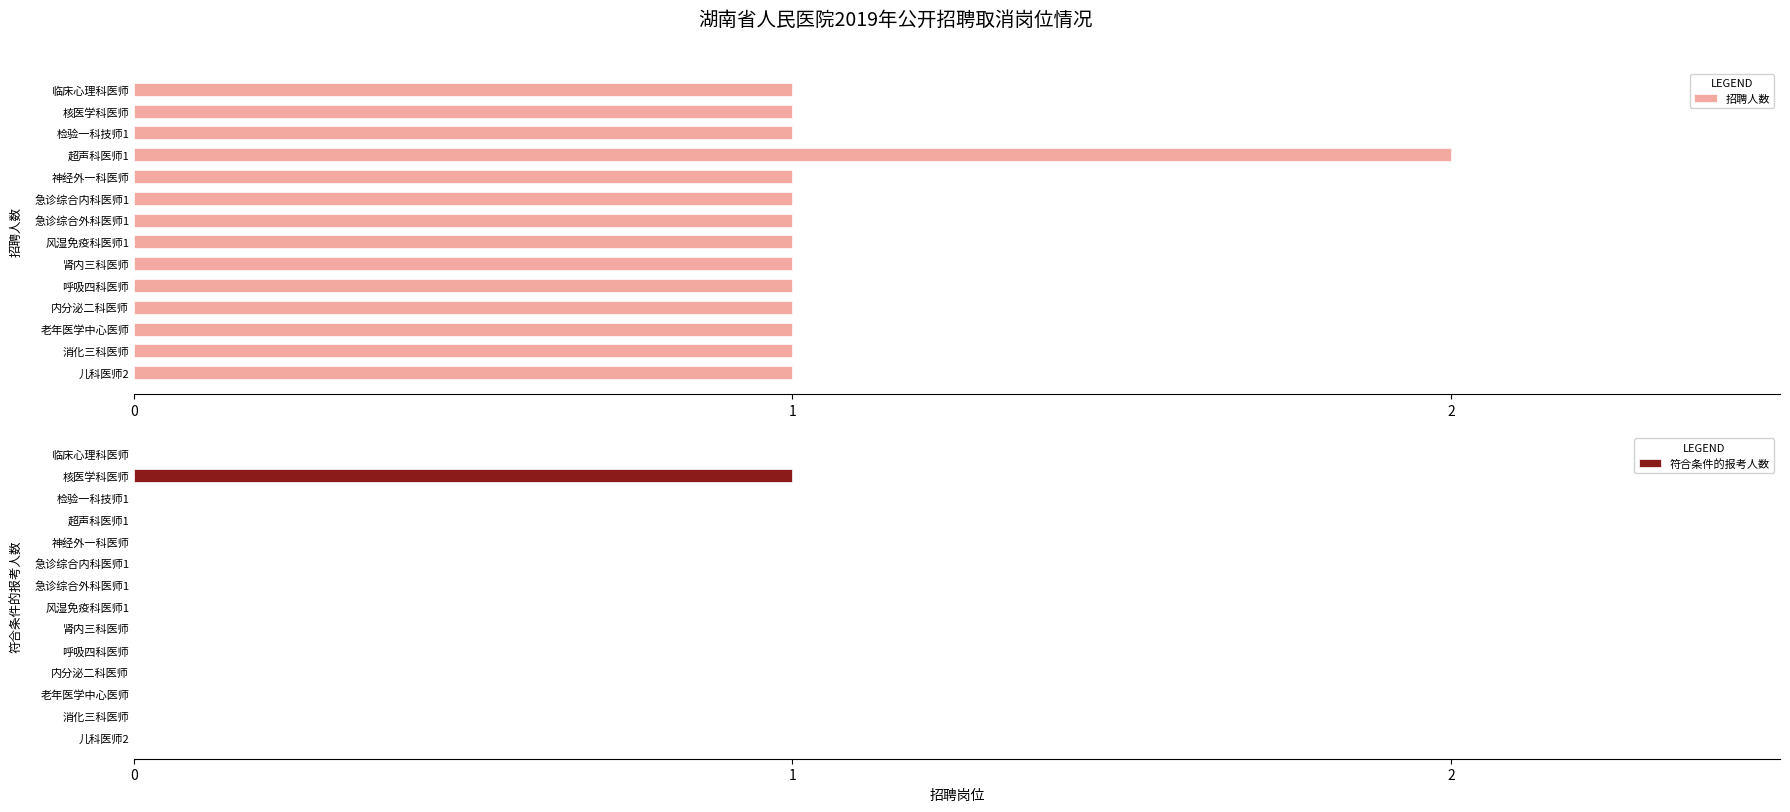

The value of 符合条件的报考人数 at 呼吸四科医师 is 0. True or false?

True